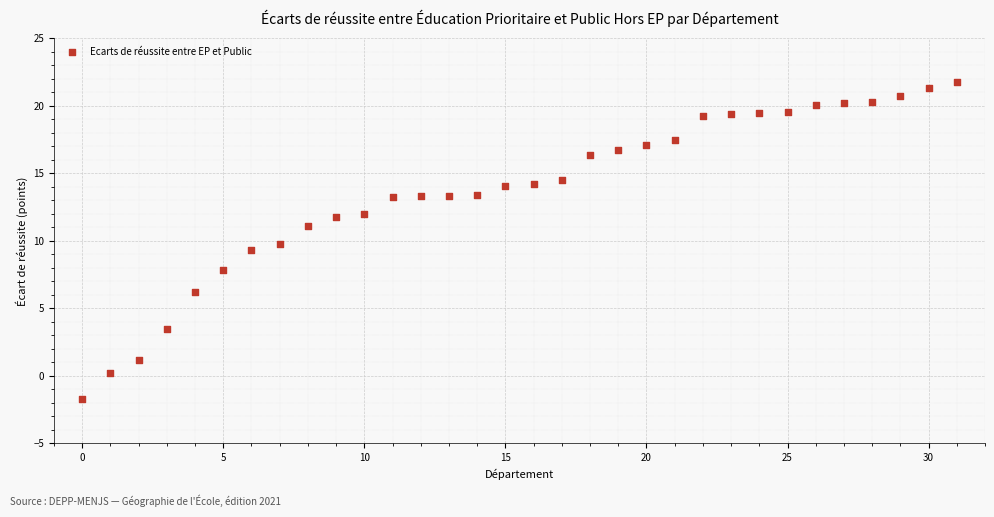

What is the range of Y values (max minus min)?

23.5